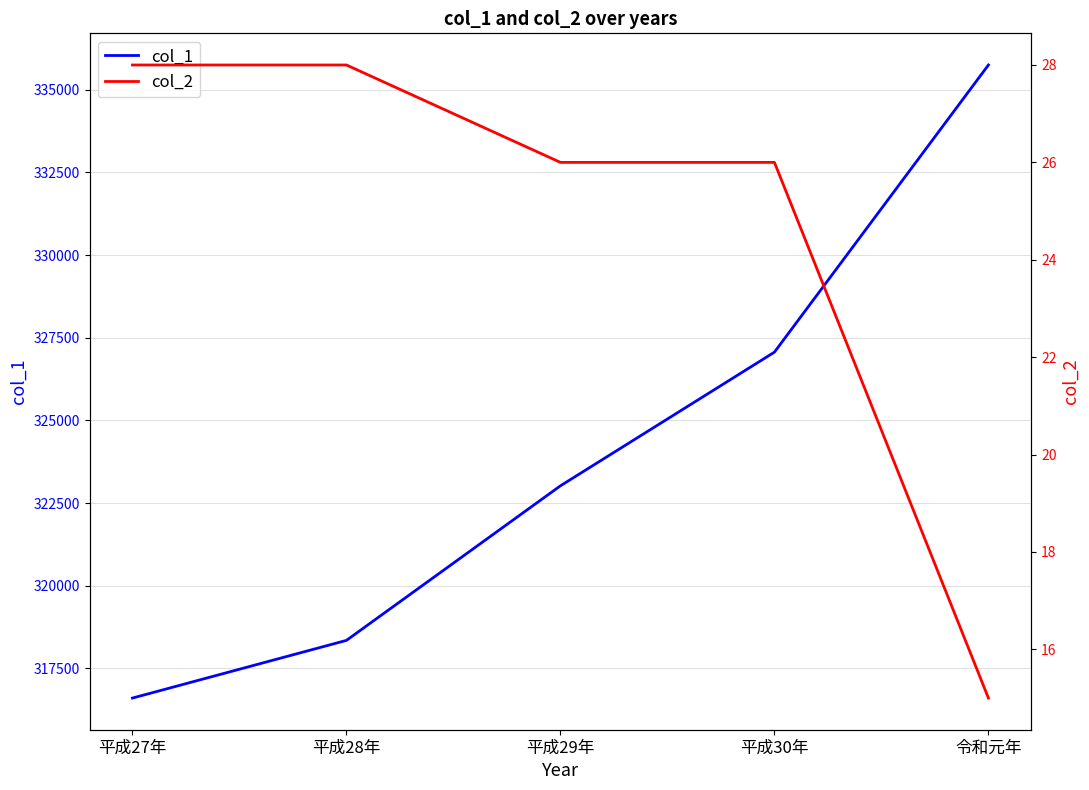

Is it true that col_2 equals 48 at 平成28年?

False